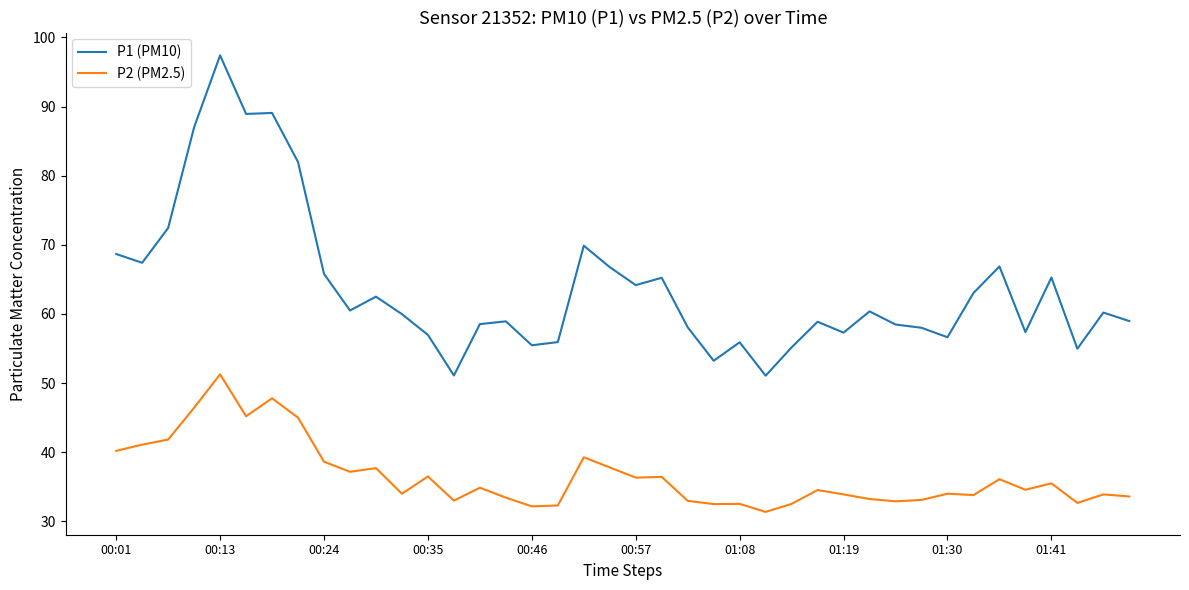

What is the maximum value for P1 (PM10)?

97.4